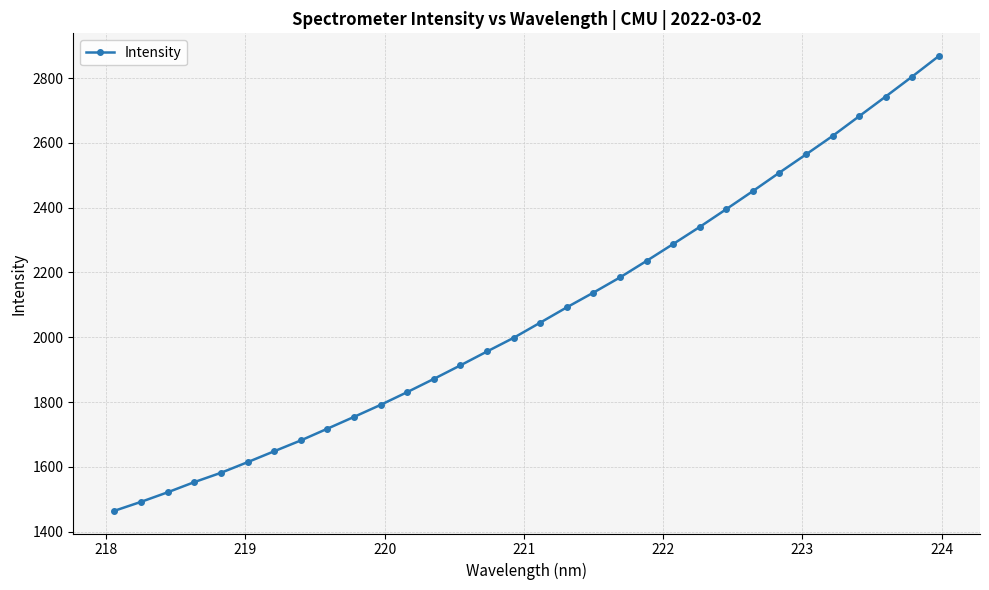

What is the average value?

2073.4